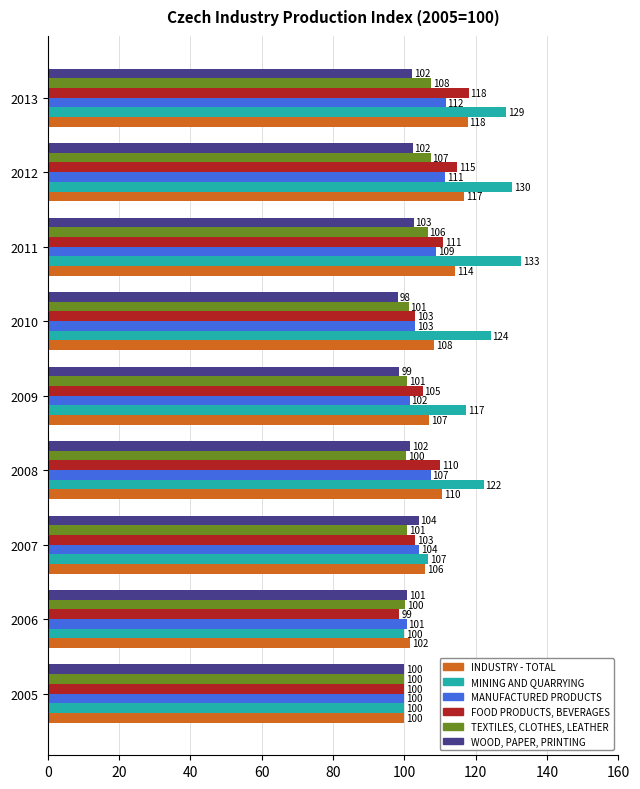

Where is FOOD PRODUCTS, BEVERAGES nearest to the value 108?

2008